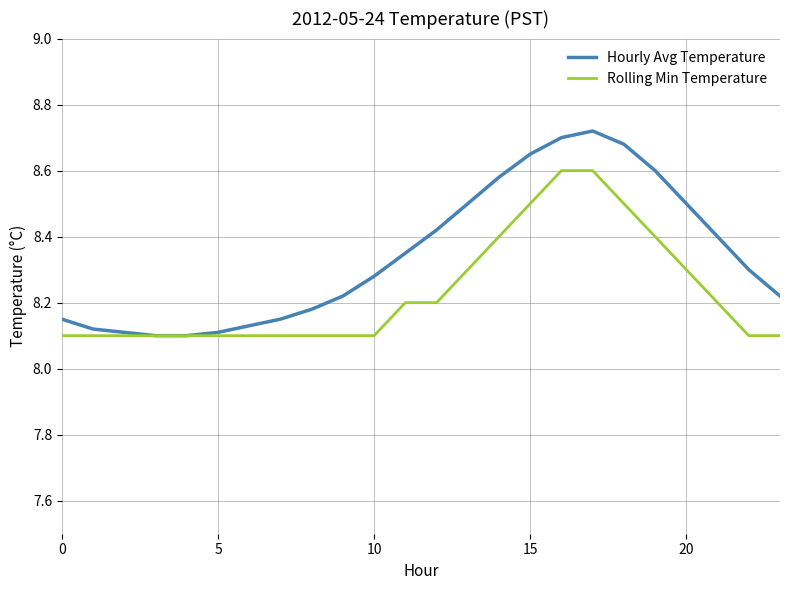

List the series in order of their peak value, lowest first.

Rolling Min Temperature, Hourly Avg Temperature